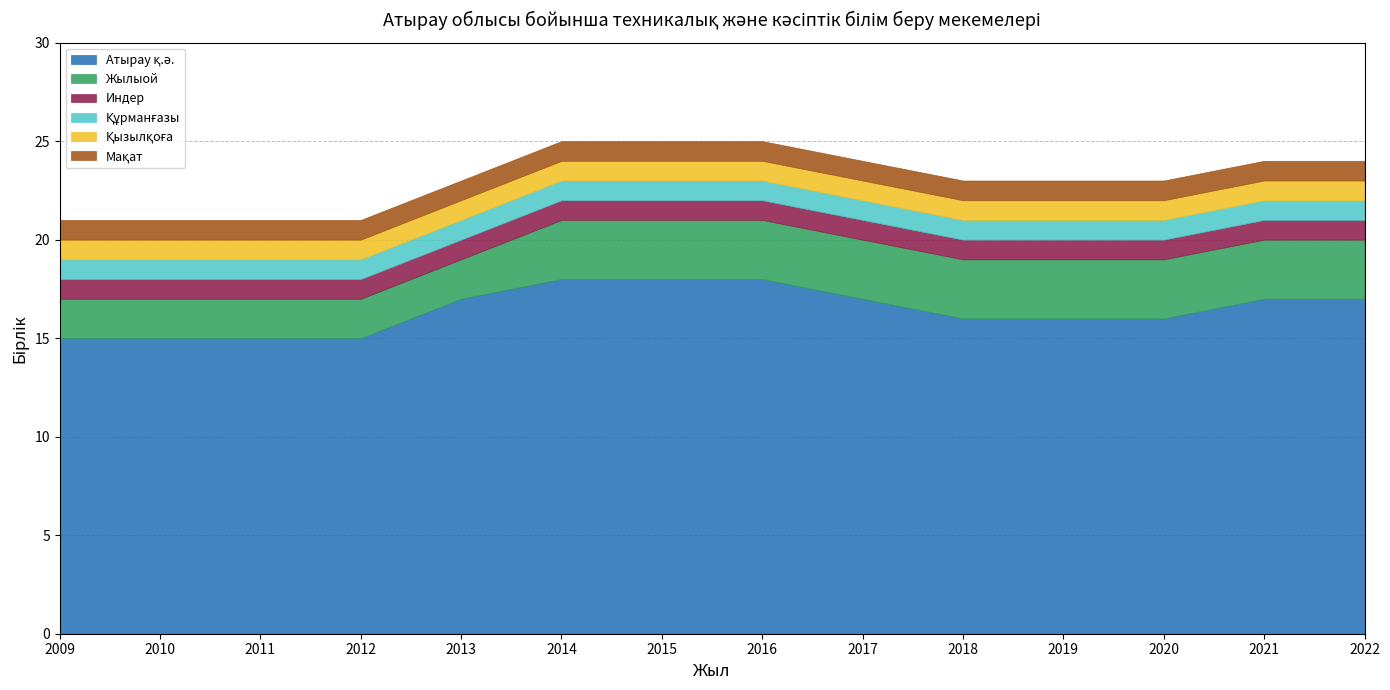

What is the difference between the highest and lowest values at 2010?

14